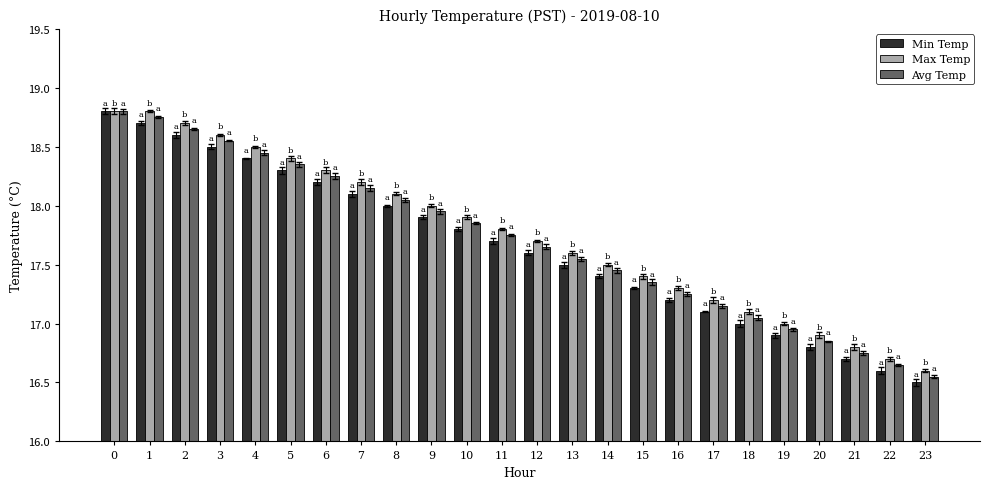

The value of Max Temp at 9 is 18.0. True or false?

True